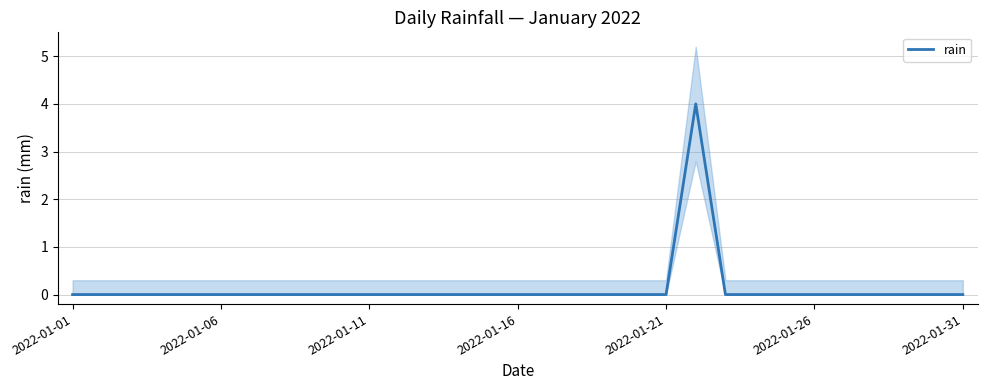

Where is the first local maximum?

21